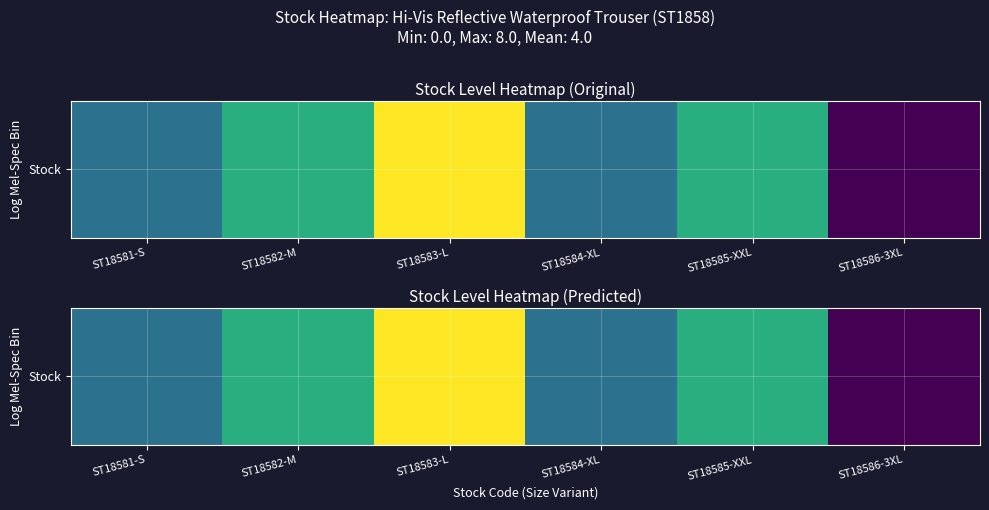

Which label corresponds to the smallest value in the chart?

ST18586-3XL